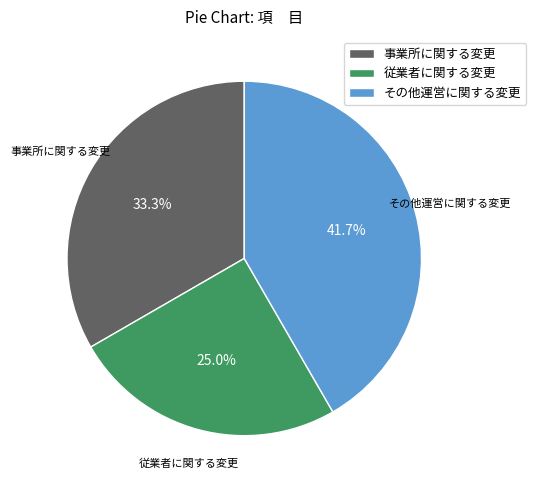

Count the number of slices in the pie.

3